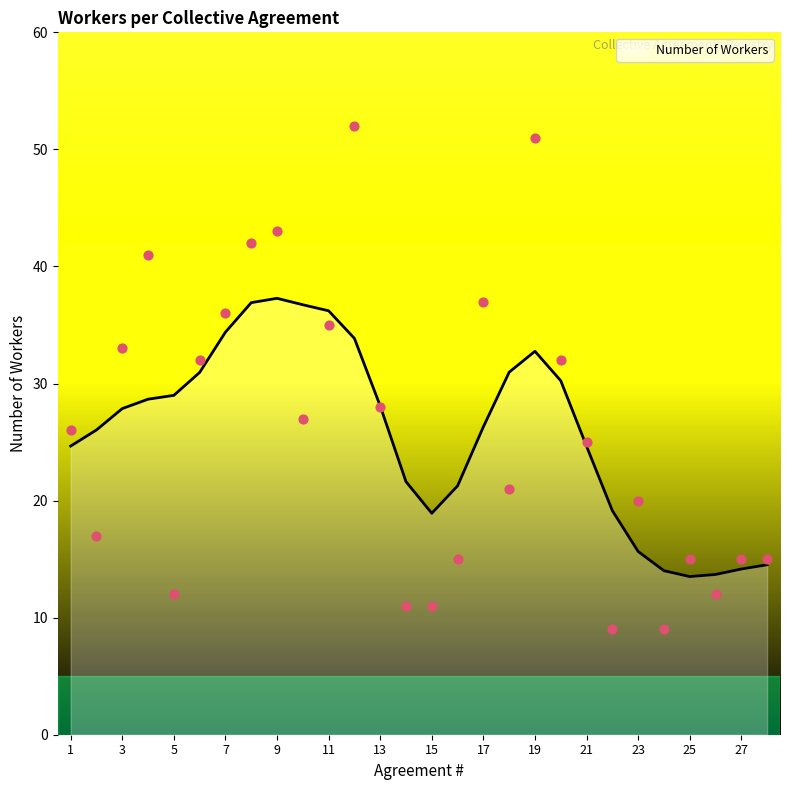

Between 3 and 21, which is larger?

3